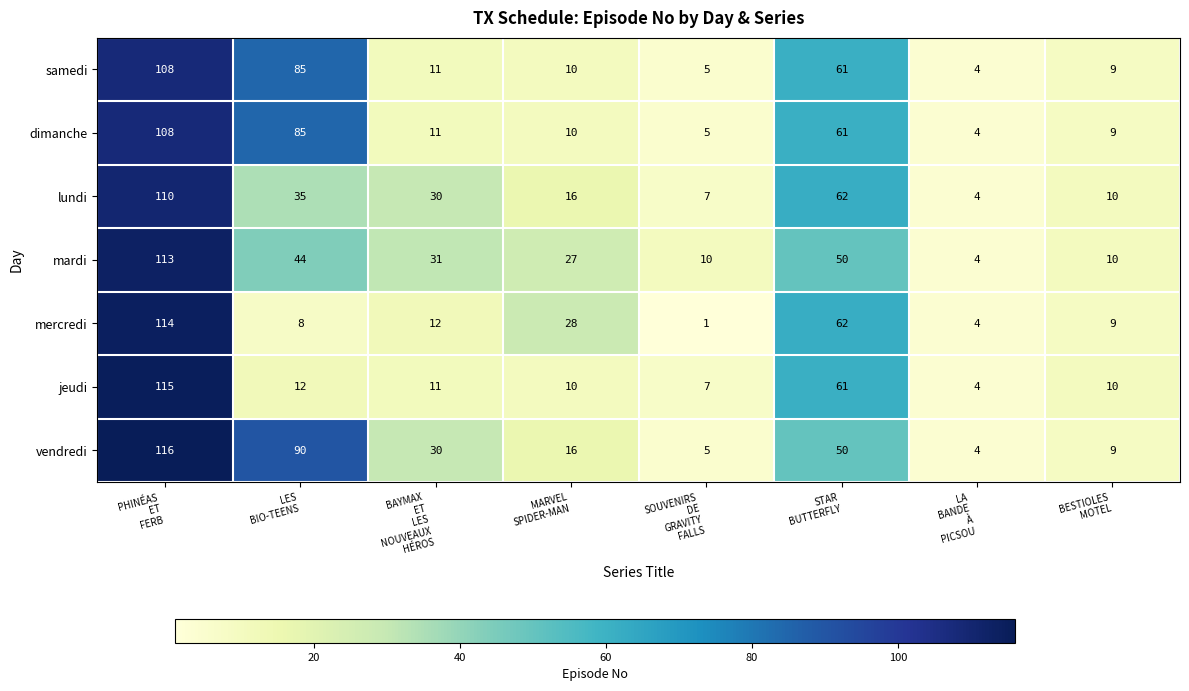

What is the spread (max minus min) of values at MARVEL
SPIDER-MAN?

18